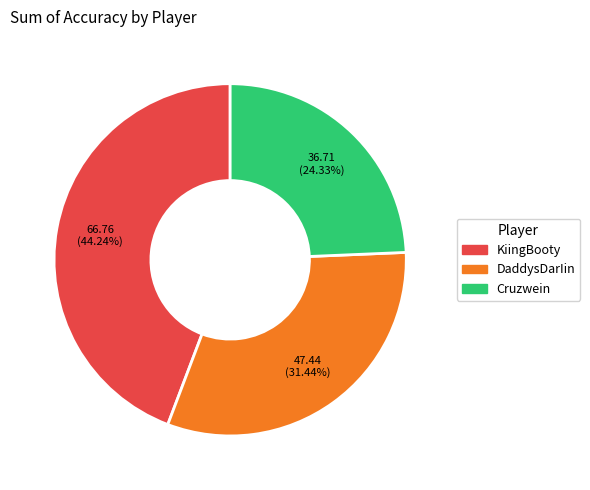

What is the ratio of the value at Cruzwein to the value at DaddysDarIin?

0.8